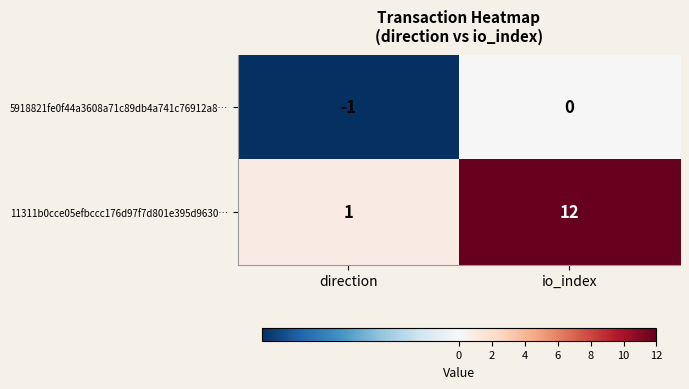

Which series has the widest spread of values?

11311b0cce05efbccc176d97f7d801e395d9630…